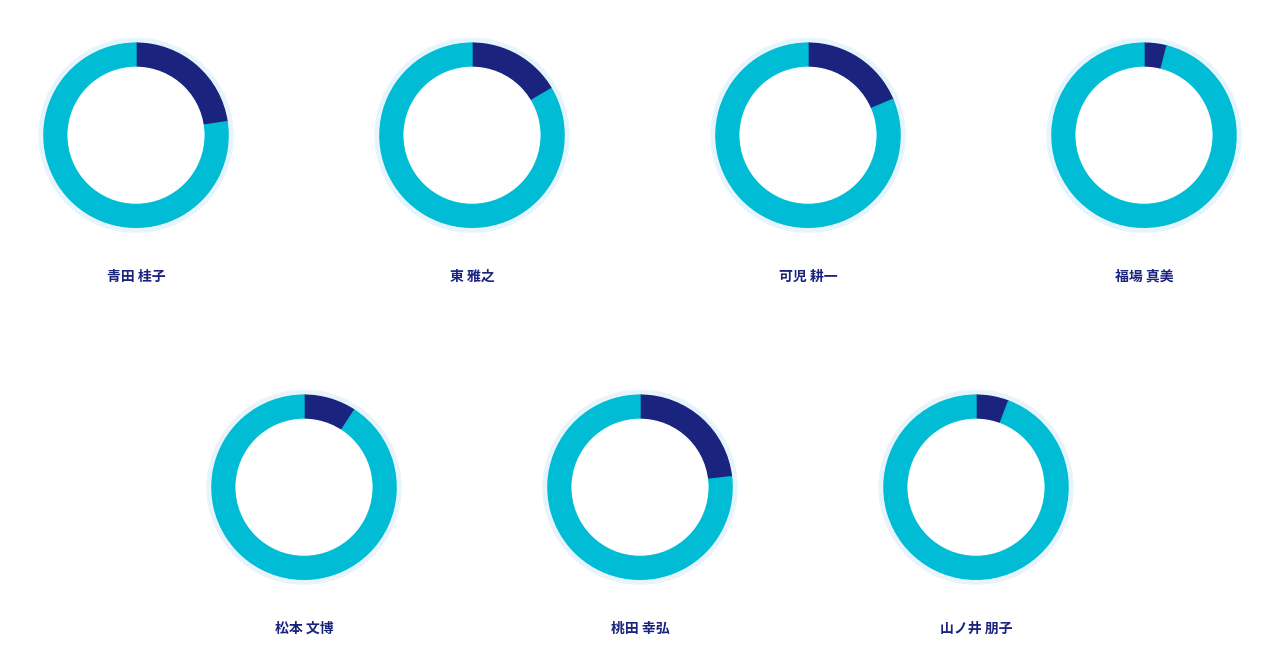

Combined, what portion of the pie is 山ノ井 朋子 and 可児 耕一?

24.4%